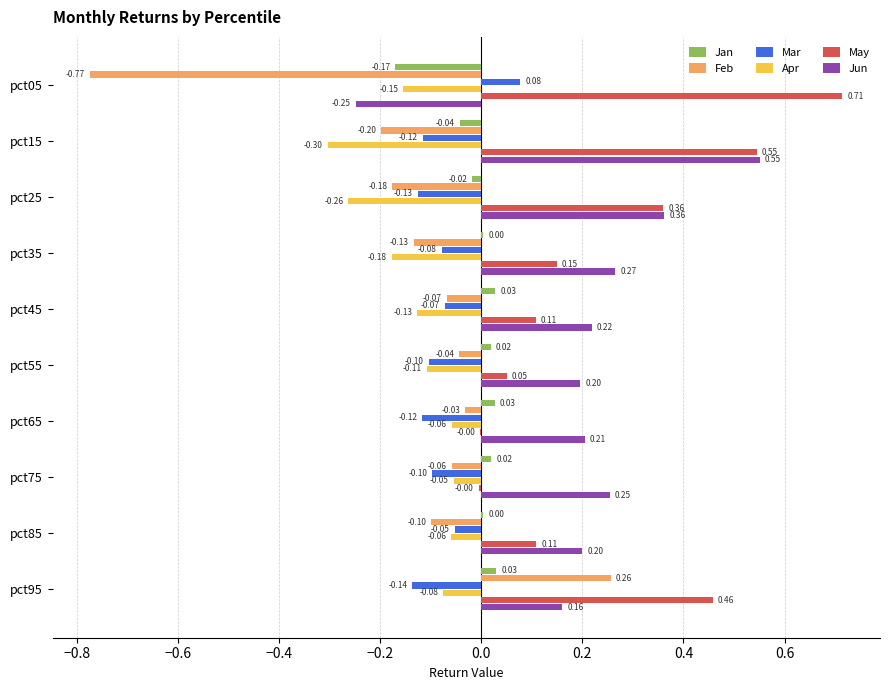

Is the value of Apr at pct65 greater than the value of Feb at pct55?

No